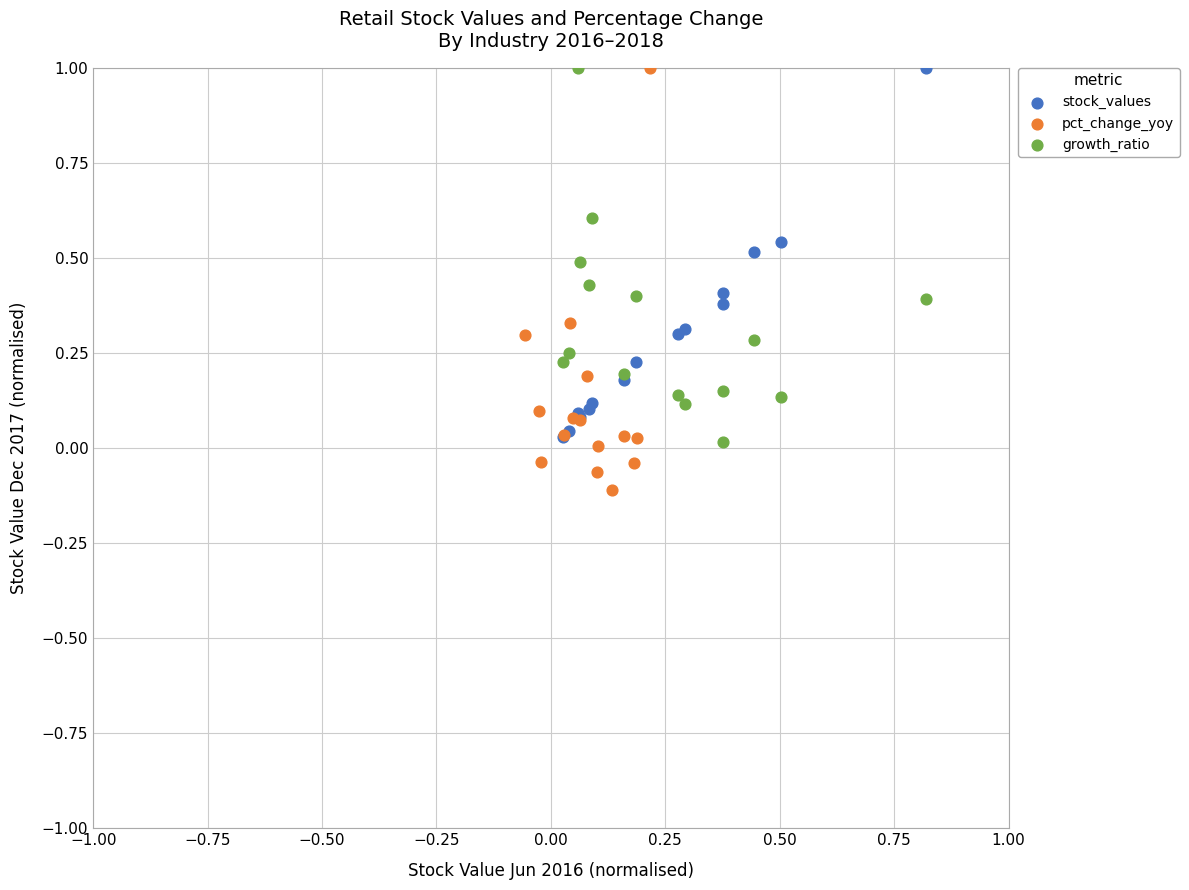

Which series reaches the minimum Y coordinate?

pct_change_yoy